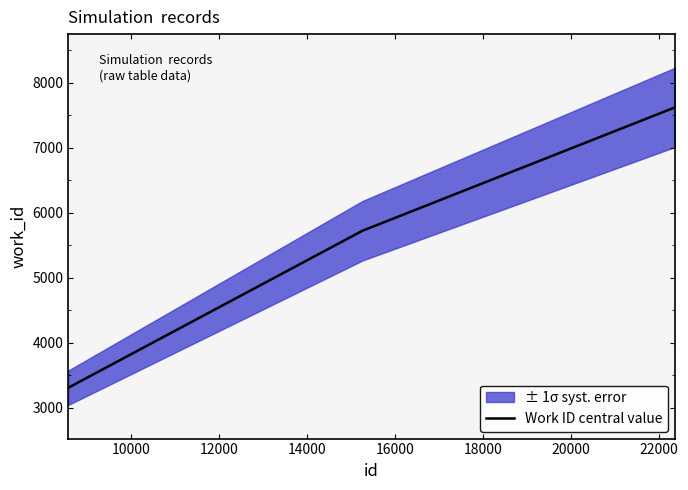

What is the sum of the values at 22361 and 22360?

15246